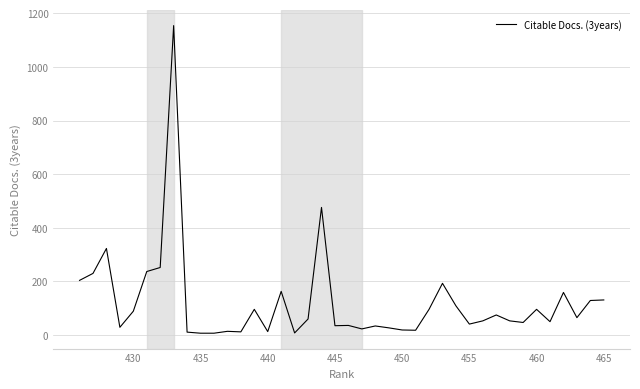

True or false: the data has more than 1 interior local peaks.

True